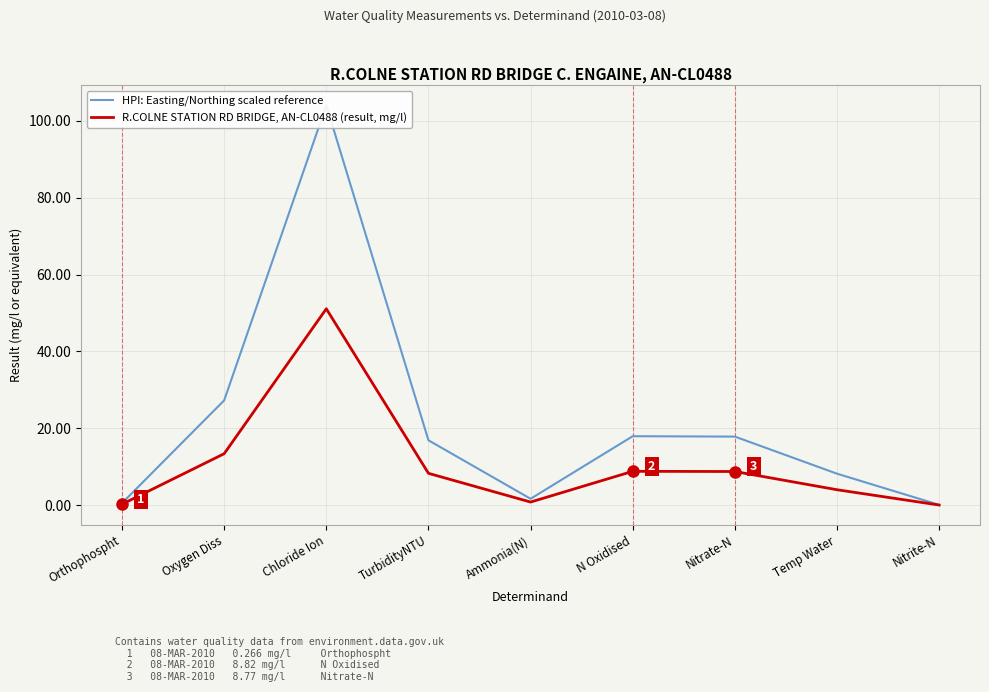

Where is the first local maximum for R.COLNE STATION RD BRIDGE, AN-CL0488 (result, mg/l)?

Chloride Ion